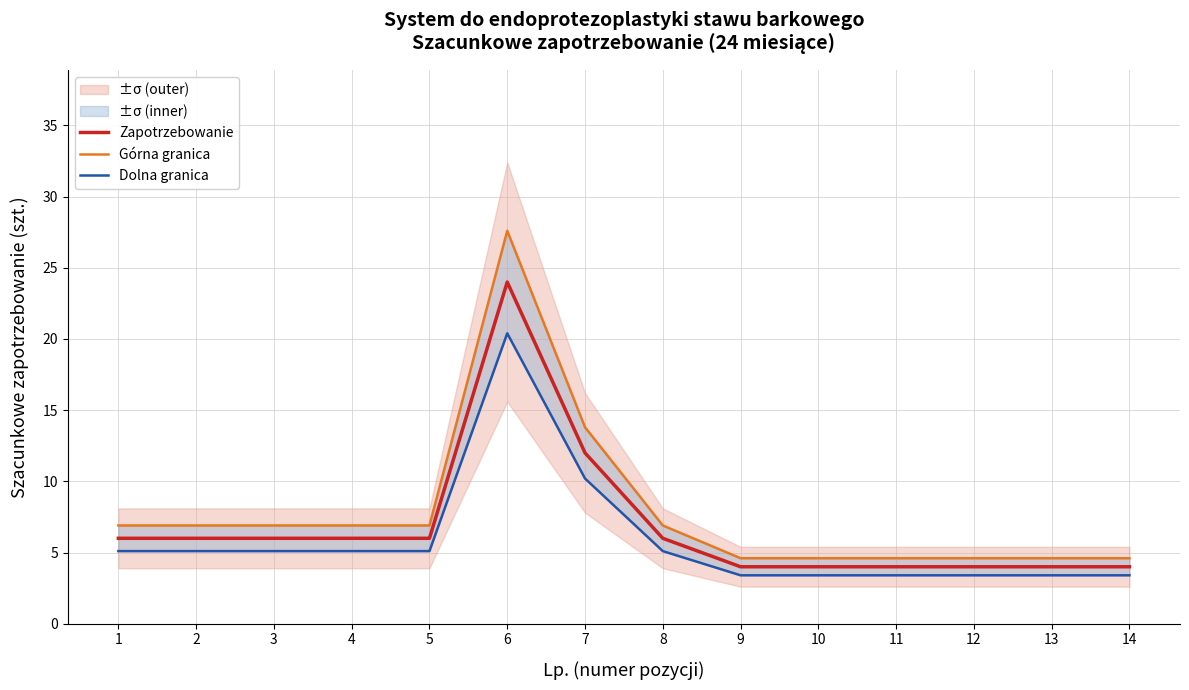

At 10, list the series in order from smallest to largest.

Dolna granica, Zapotrzebowanie, Górna granica